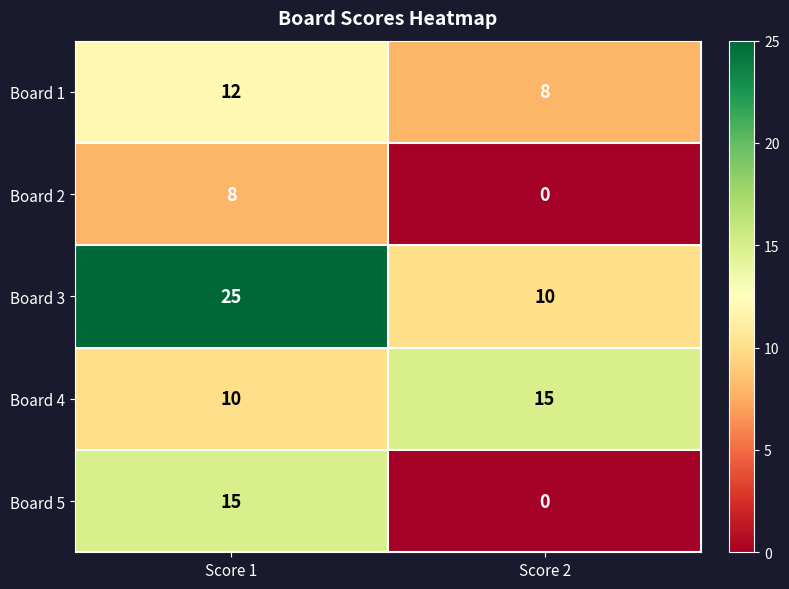

How many categories are shown in the chart?

2